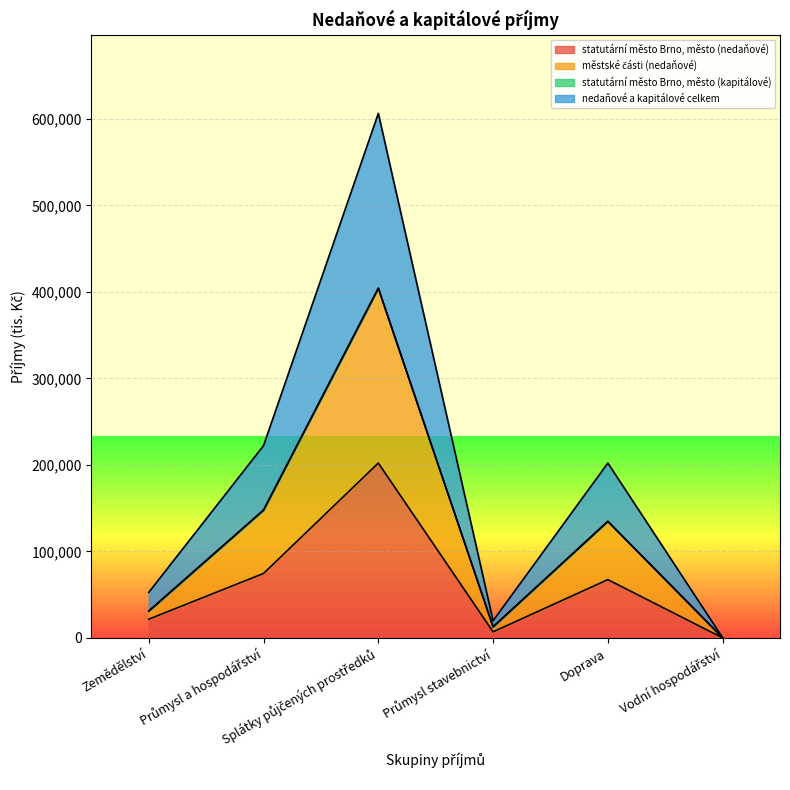

Which label corresponds to the smallest value in the chart?

Vodní hospodářství